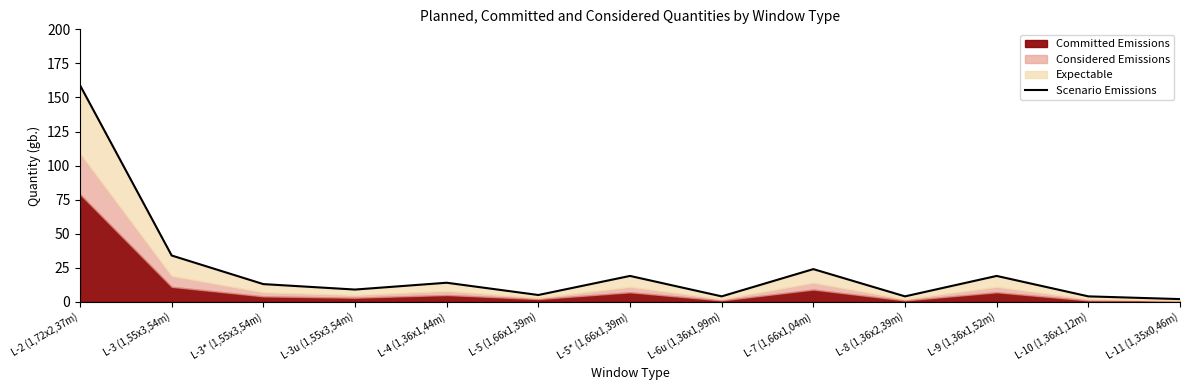

What is the difference between the values at L-5 (1,66x1,39m) and L-6u (1,36x1,99m)?

1